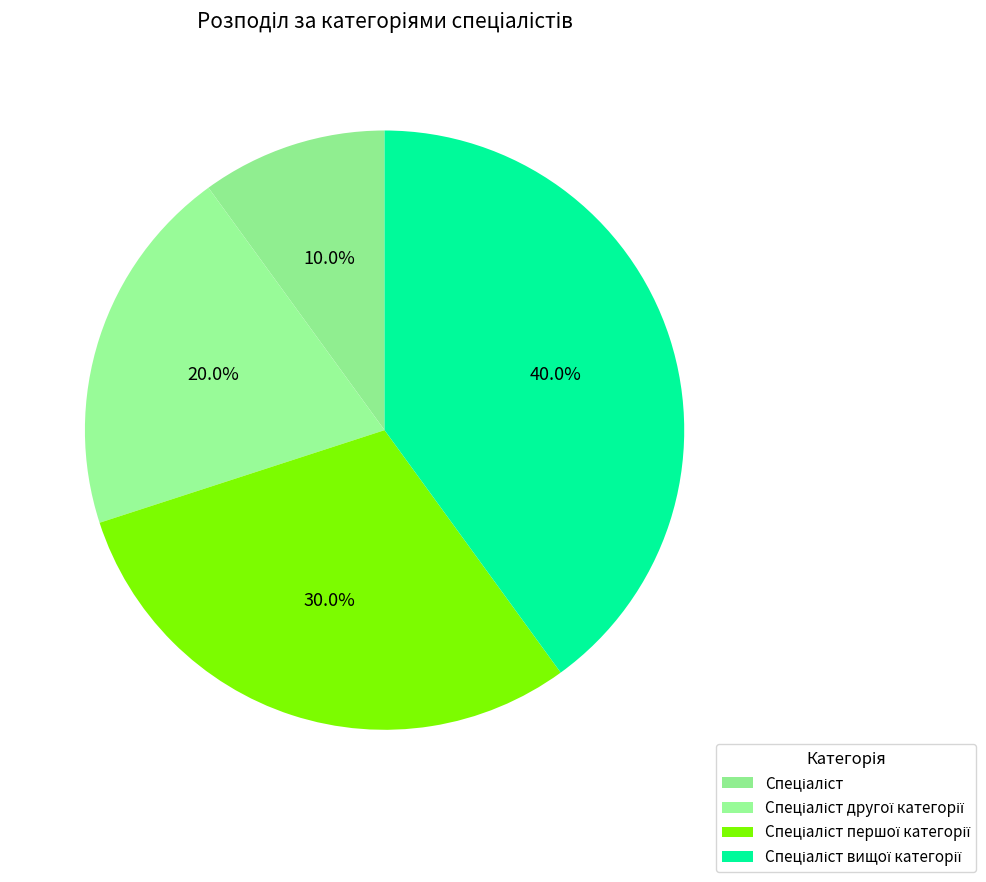

Does any single category account for the majority?

No